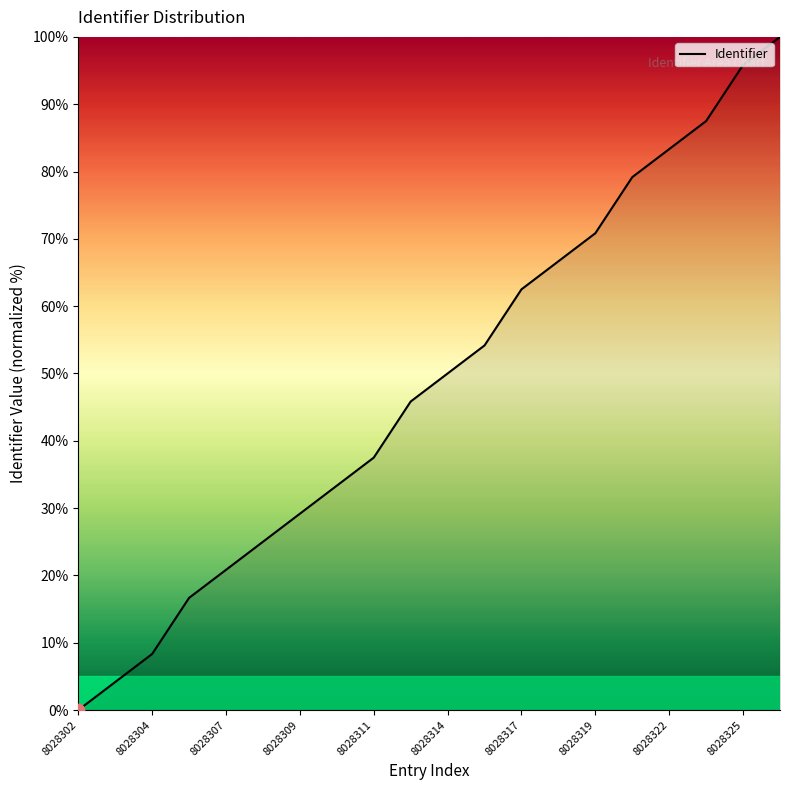

What is the difference between the maximum and minimum values?

100.0